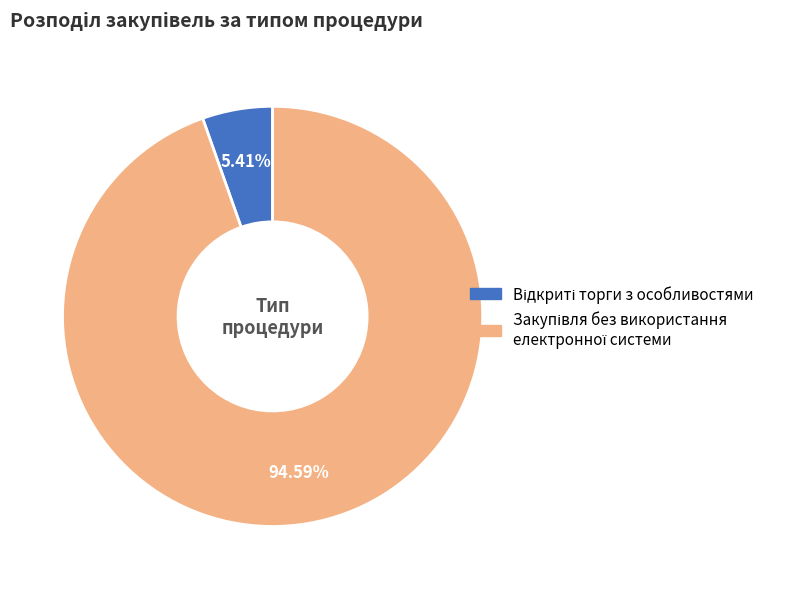

Is there a majority slice in this chart?

Yes